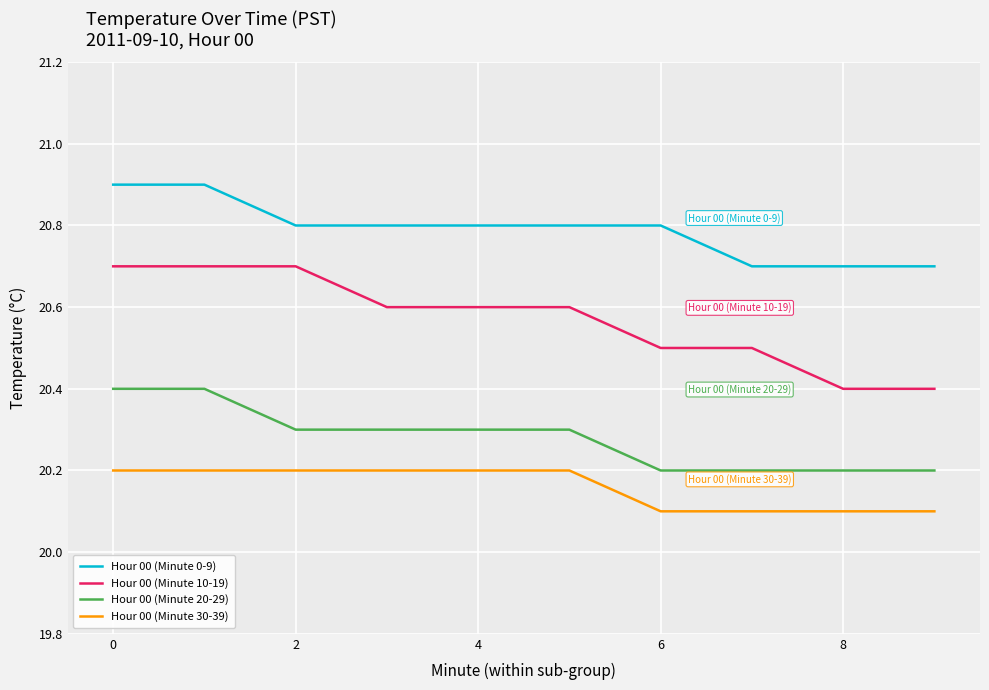

List the series in order of their overall mean, lowest first.

Hour 00 (Minute 30-39), Hour 00 (Minute 20-29), Hour 00 (Minute 10-19), Hour 00 (Minute 0-9)